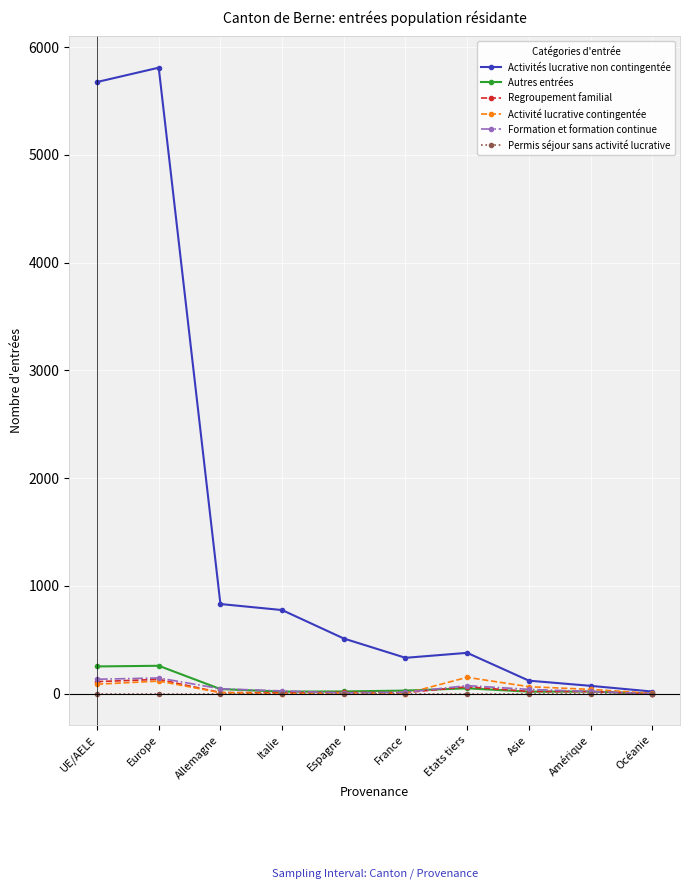

True or false: Formation et formation continue has a value of 146 at Europe.

True